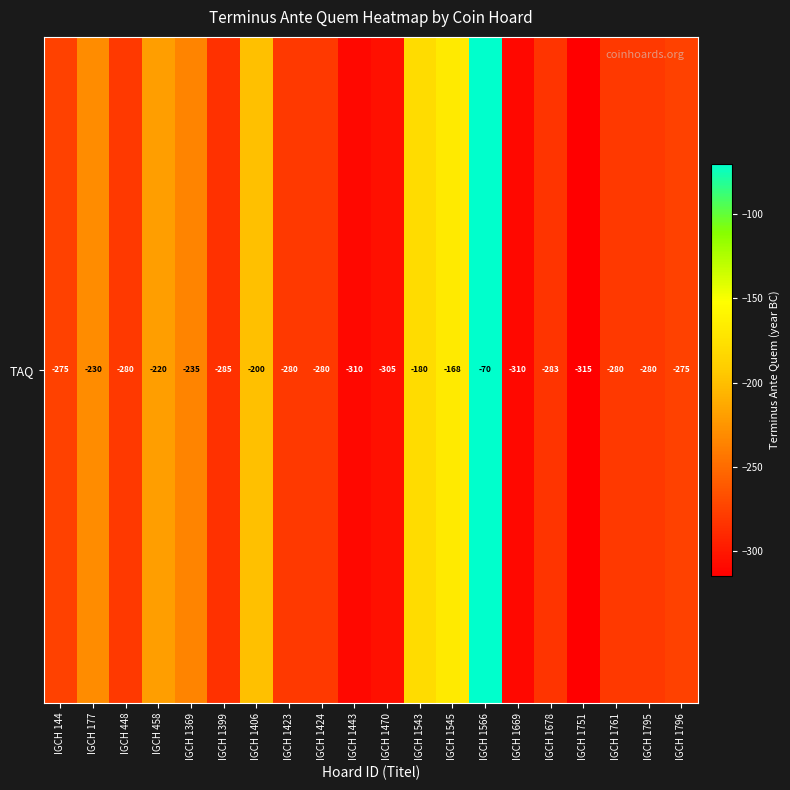

Rank the categories by value from lowest to highest.

IGCH 1751, IGCH 1443, IGCH 1669, IGCH 1470, IGCH 1399, IGCH 1678, IGCH 448, IGCH 1423, IGCH 1424, IGCH 1761, IGCH 1795, IGCH 144, IGCH 1796, IGCH 1369, IGCH 177, IGCH 458, IGCH 1406, IGCH 1543, IGCH 1545, IGCH 1566